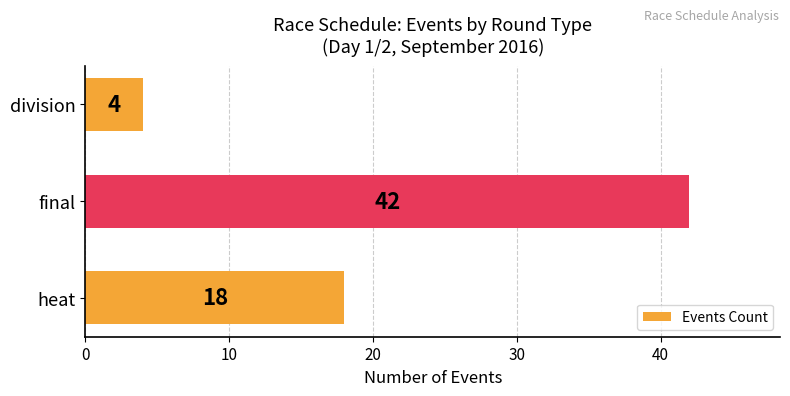

How many data points are less than 18?

1